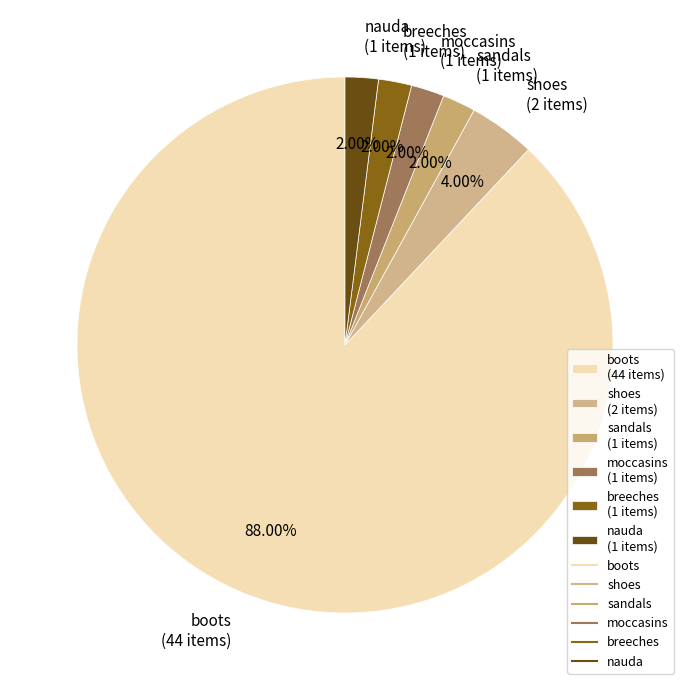

Approximately how many times larger is the value at moccasins compared to breeches?

1.0